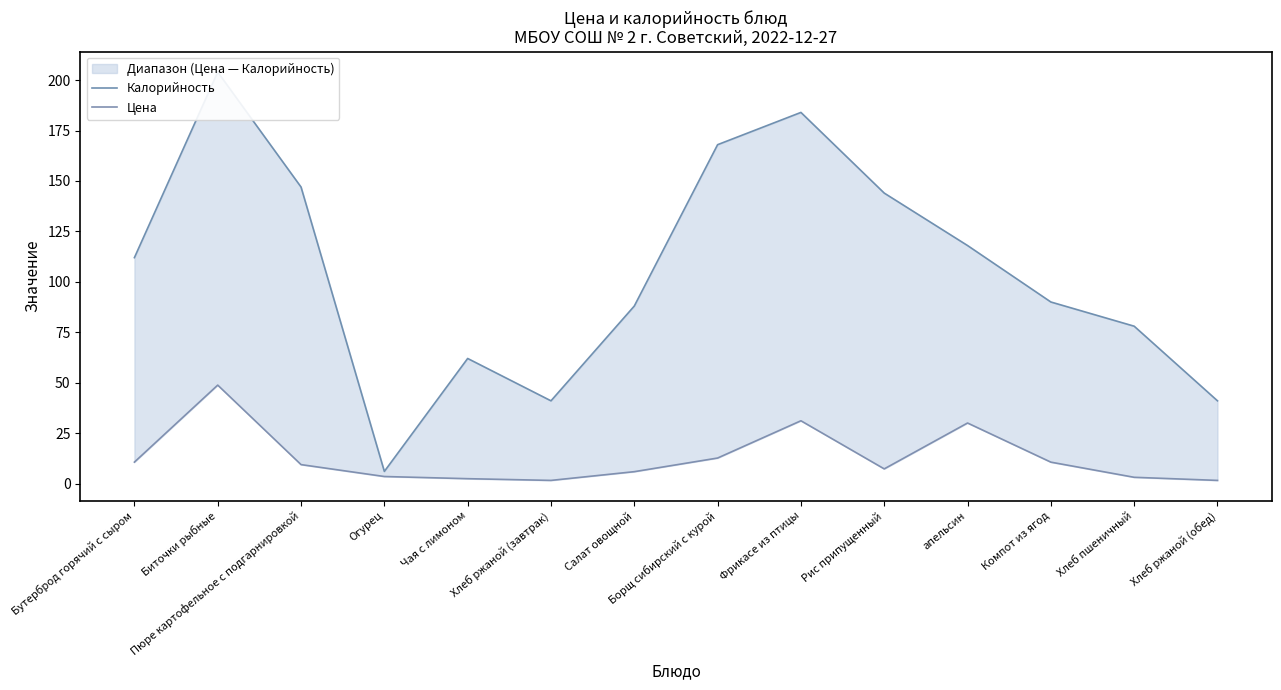

What is the difference between the highest and lowest values at Компот из ягод?

79.4